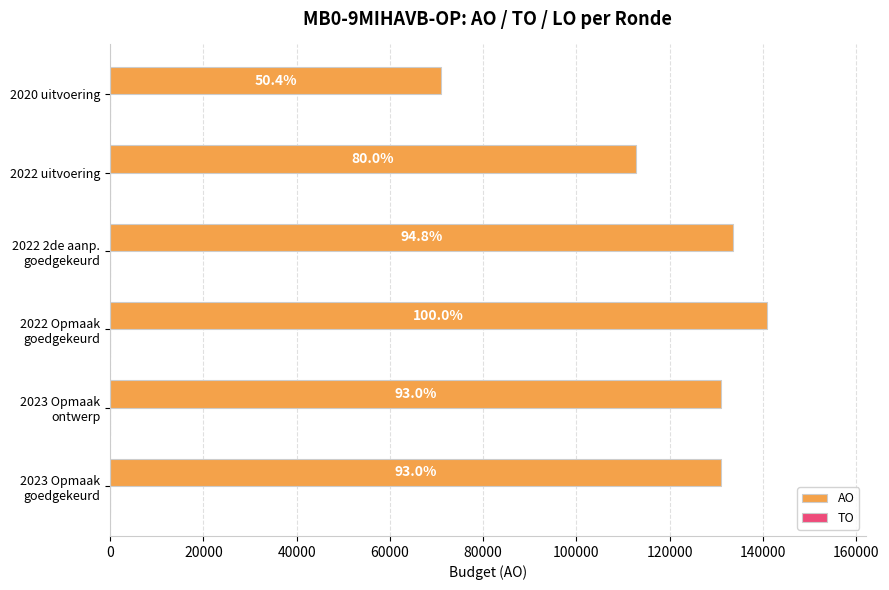

Does the chart contain any negative values?

No